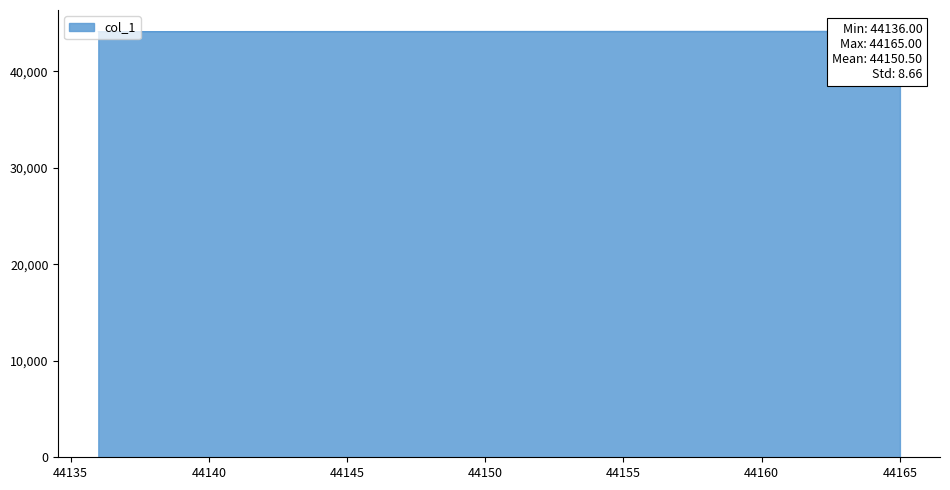

What is the difference between the values at 2020-11-25 and 2020-11-28?

3